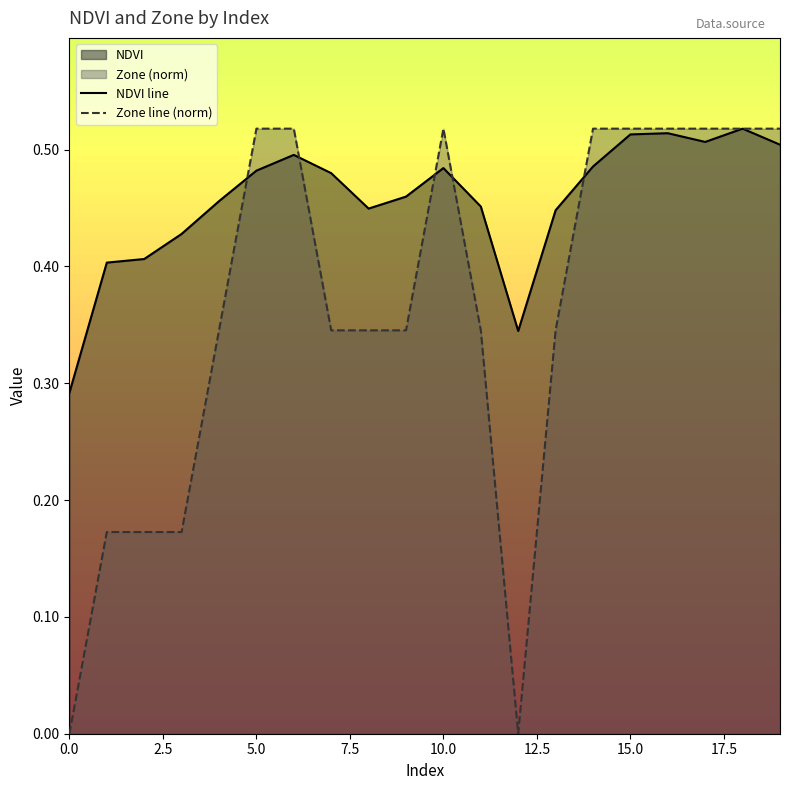

At which category does the chart reach its peak across all series?

18